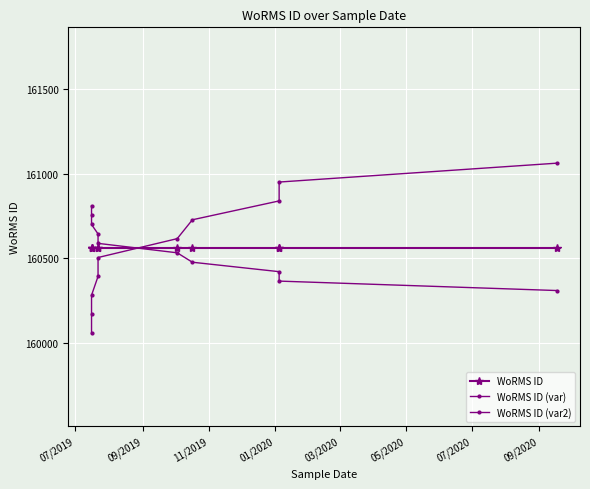

What is the average value of the WoRMS ID (var2) series?

160561.0